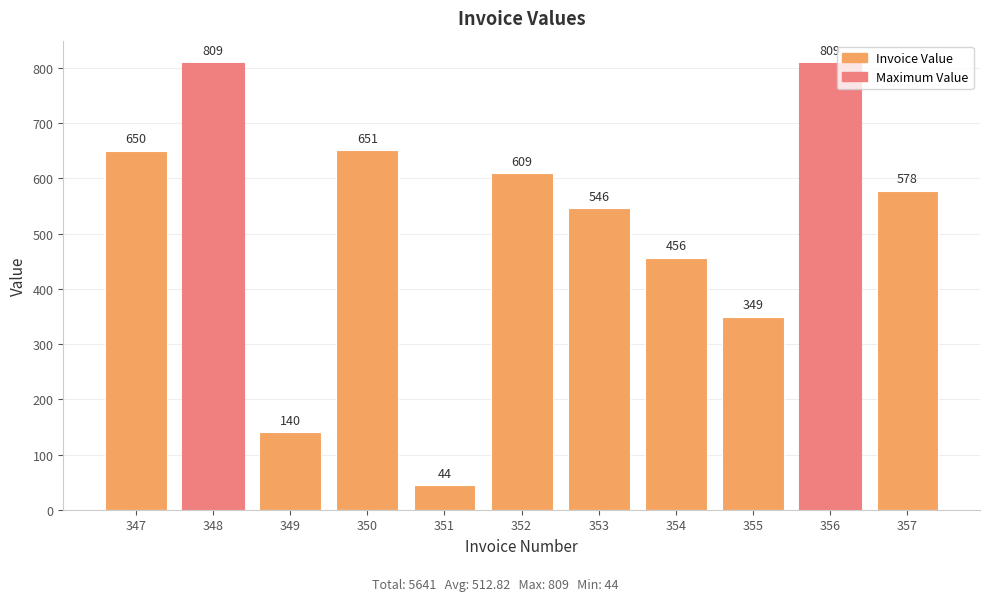

How many values are below 578?

5